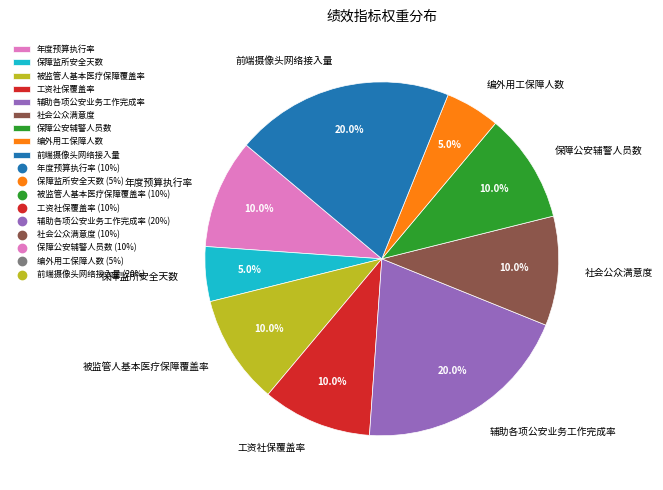

Combined, do 被监管人基本医疗保障覆盖率 and 保障公安辅警人员数 account for over 50%?

No